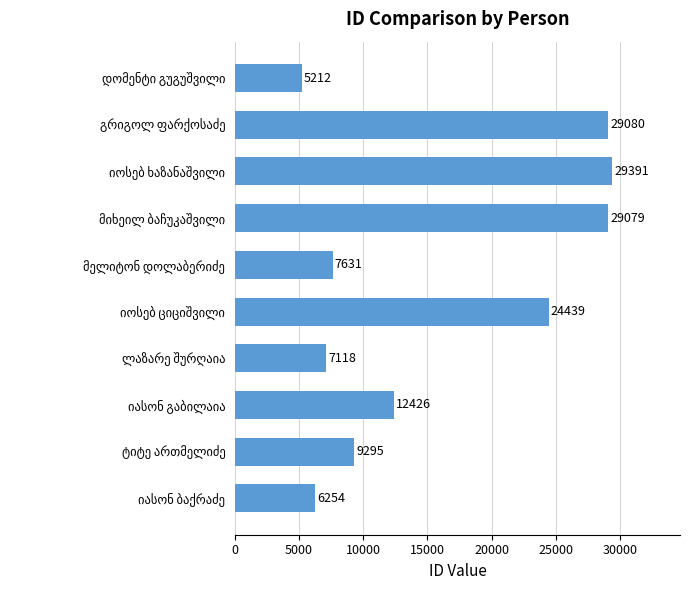

What is the difference between the maximum and second lowest values?

23137